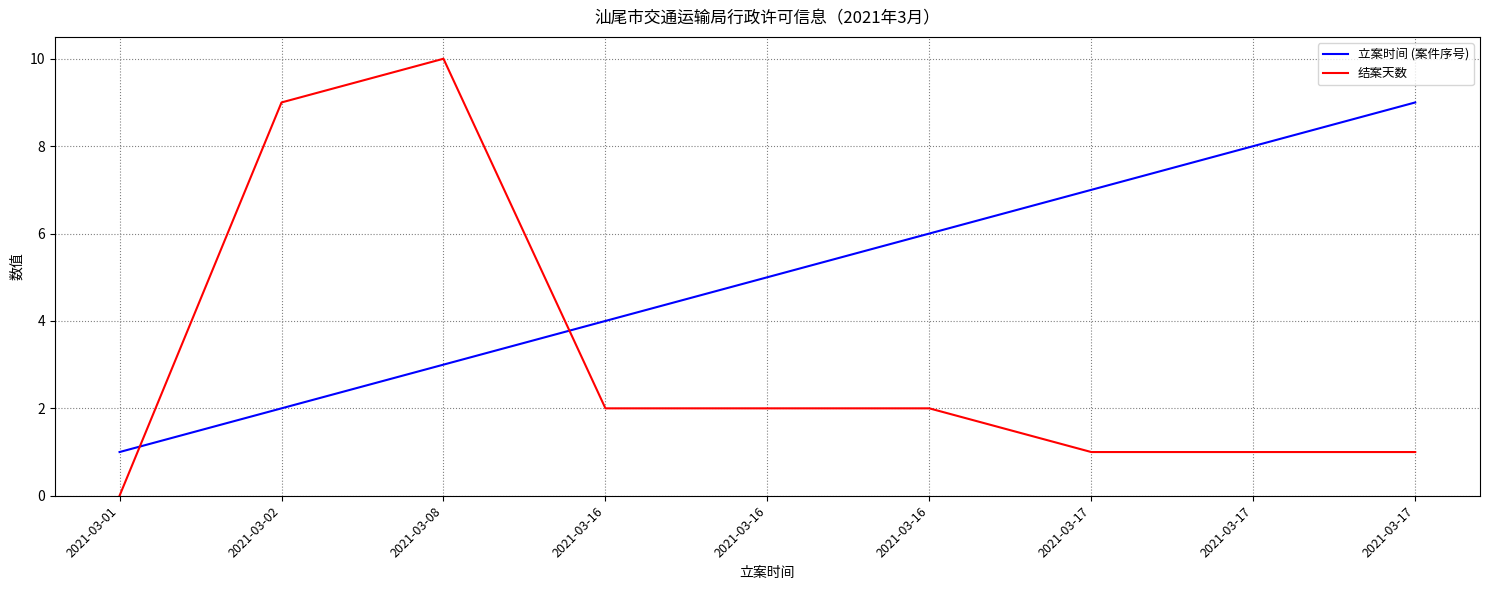

What are all the series names shown in the legend?

立案时间 (案件序号), 结案天数